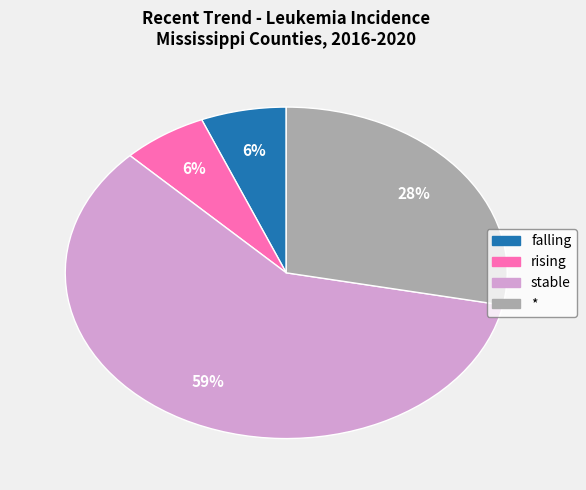

To the nearest percent, what is the combined percentage of rising and *?

34%